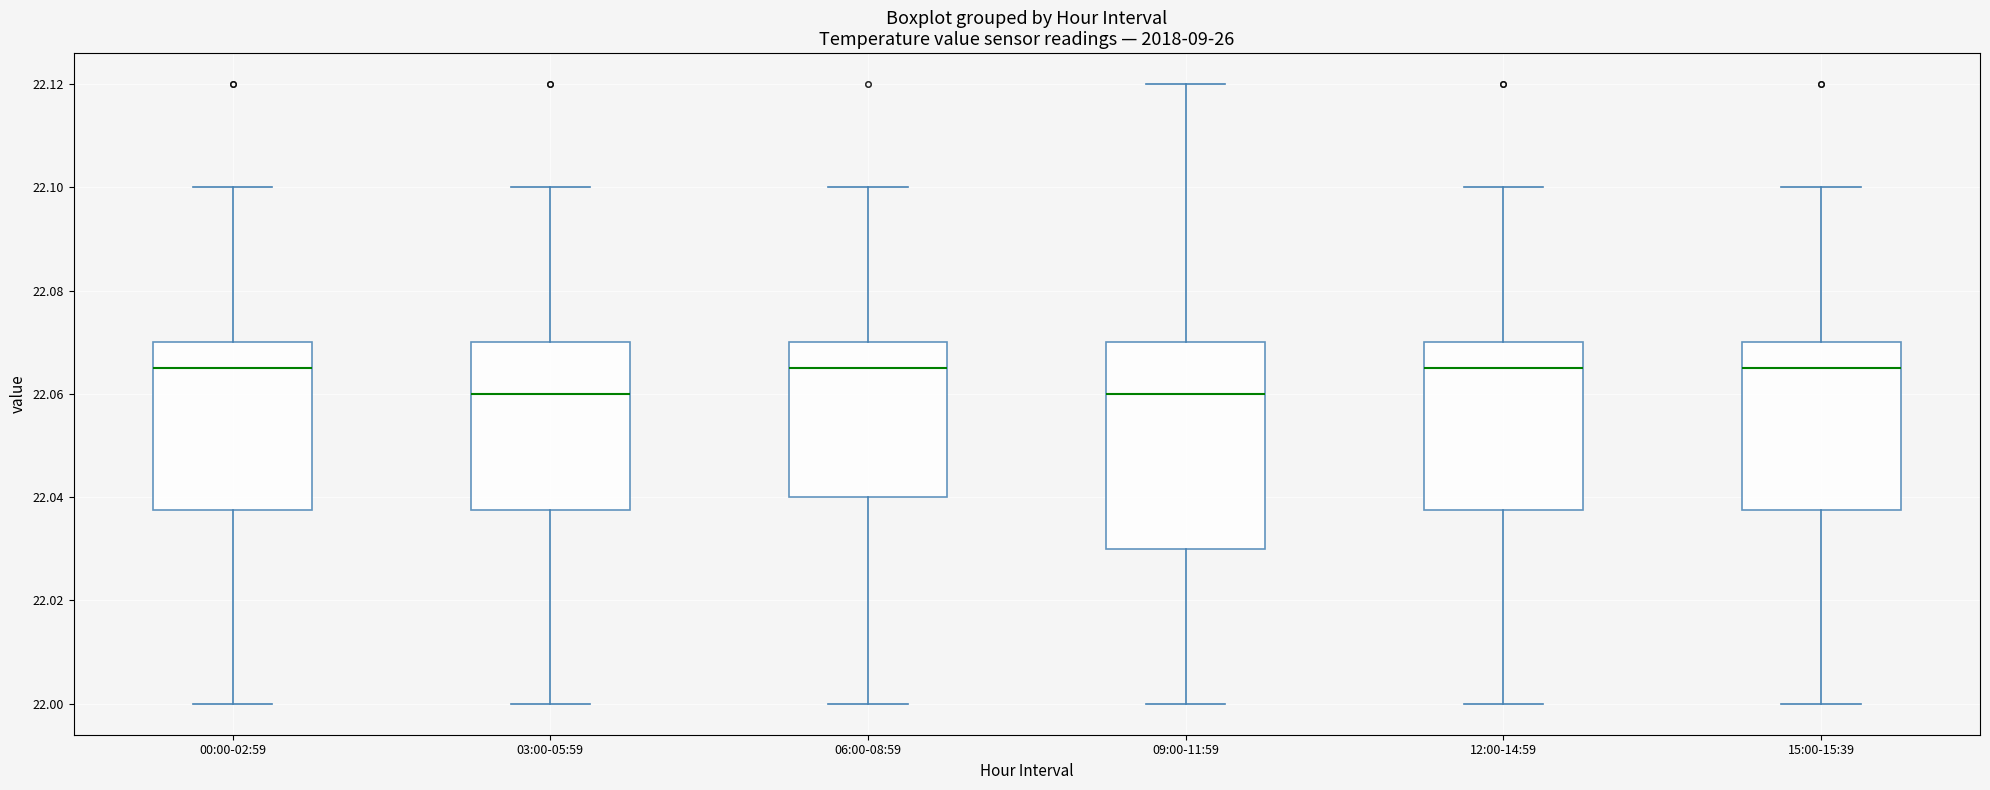

Where is the lower edge of the box for 09:00-11:59 on the y-axis? The values are not printed on the chart, so give them approximately, as read against the axis.

22.030